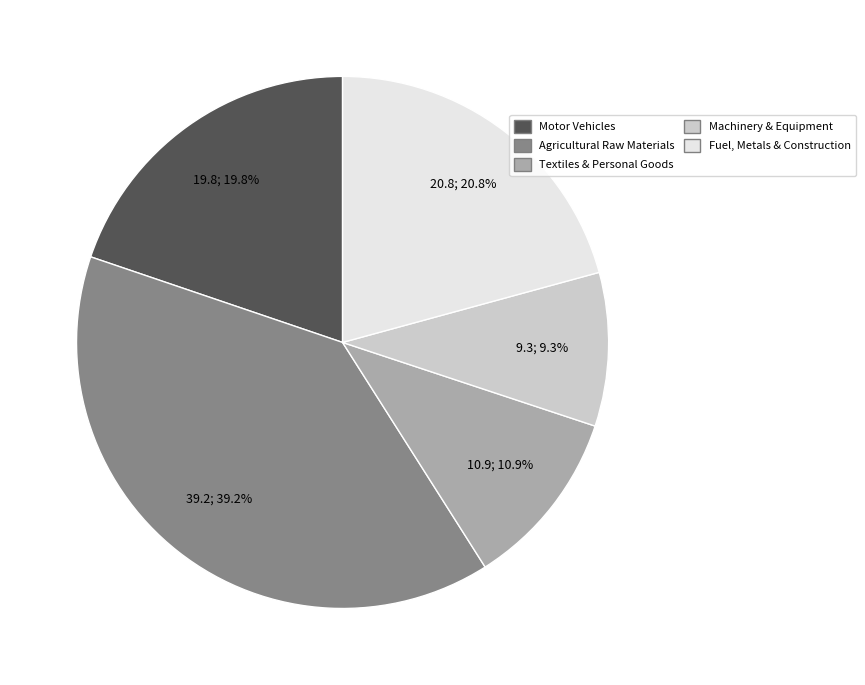

Does any single category account for the majority?

No